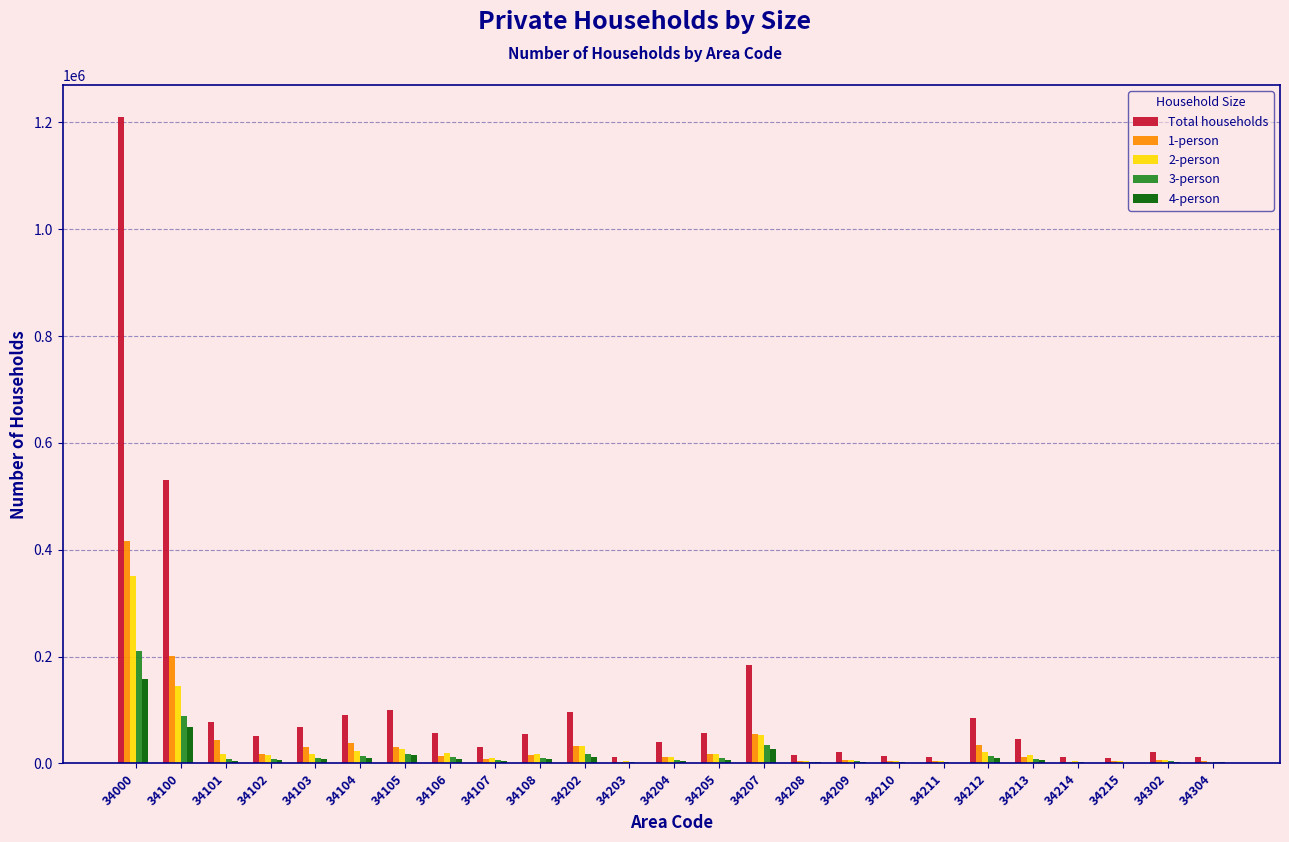

True or false: 3-person has a value of 8446 at 34101.

True